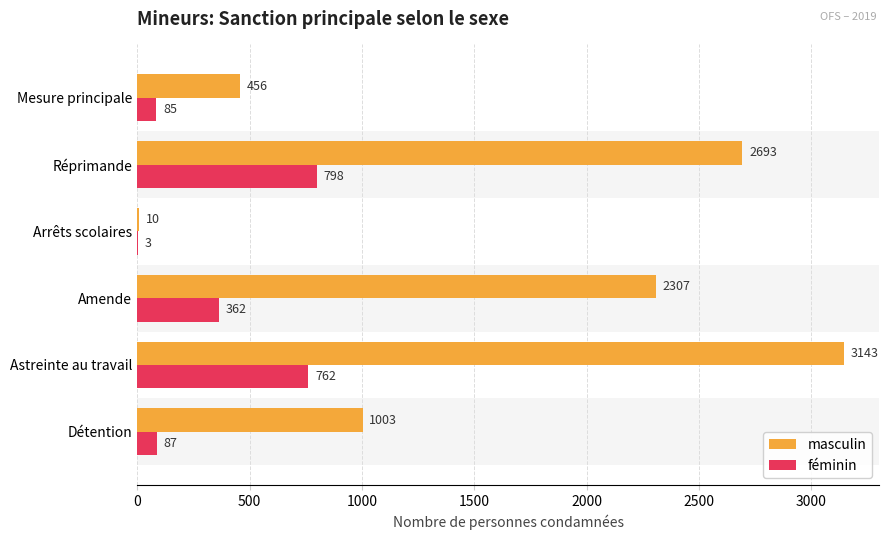

The masculin series shows 1003 at Détention. True or false?

True